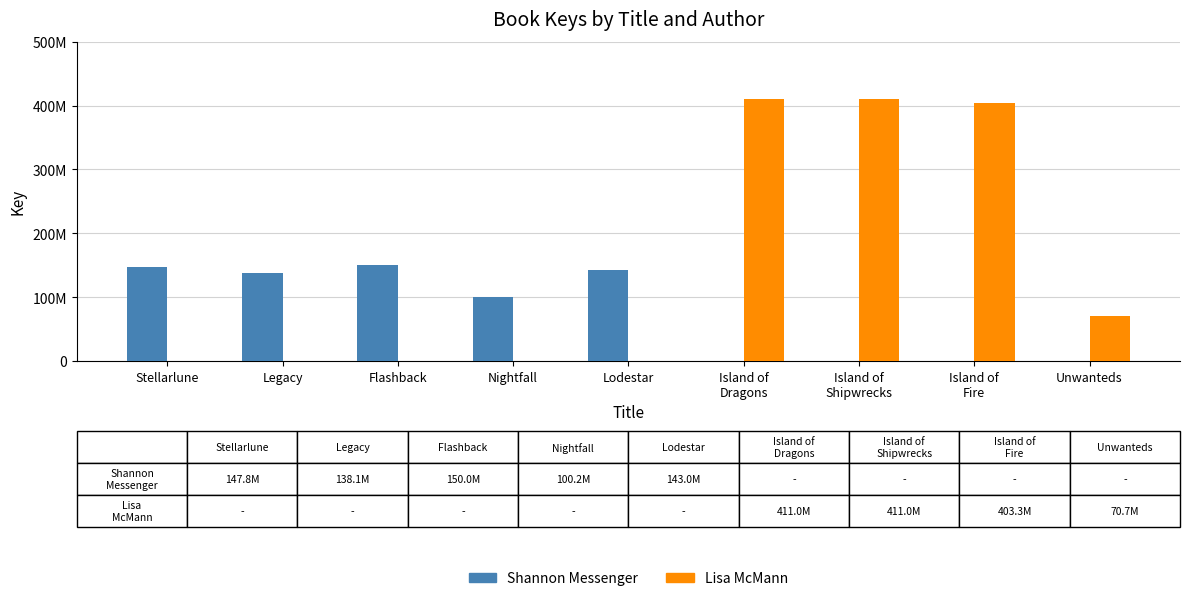

Are the bars grouped side by side (vs. stacked)?

Yes